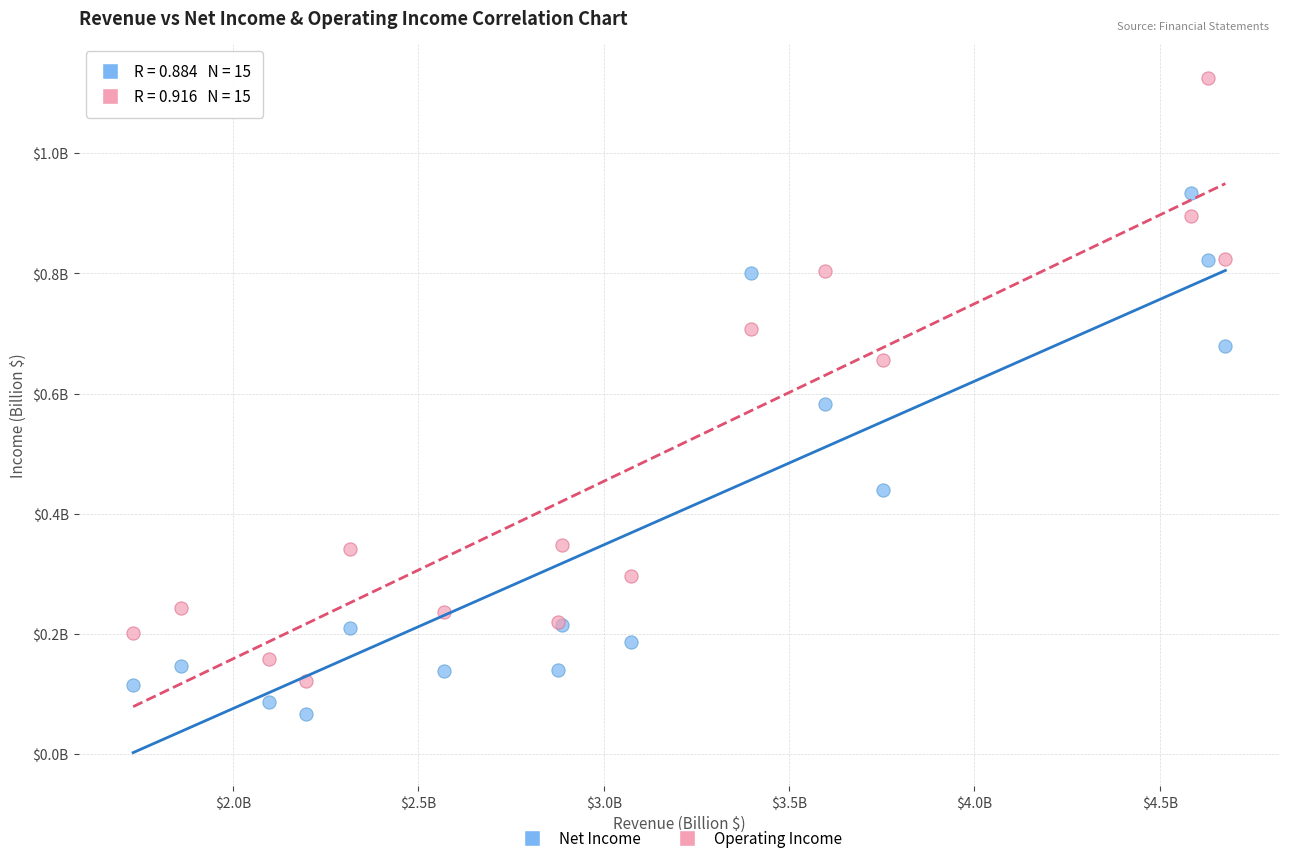

What are all the series names shown in the legend?

Net Income, Operating Income